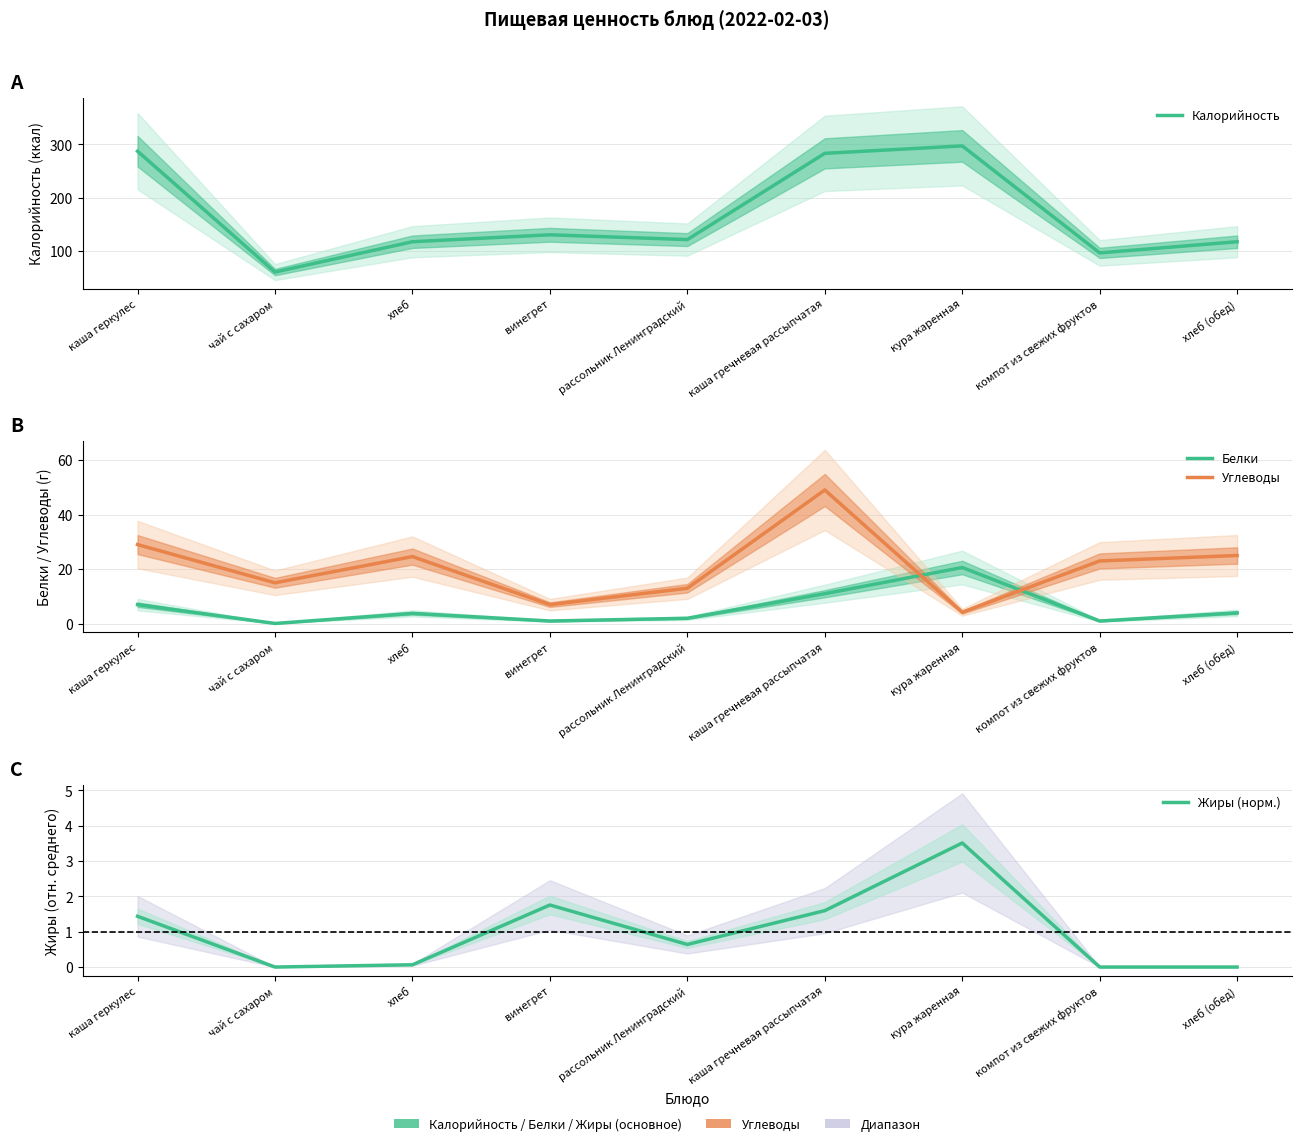

At which category does Углеводы reach its first local valley?

чай с сахаром